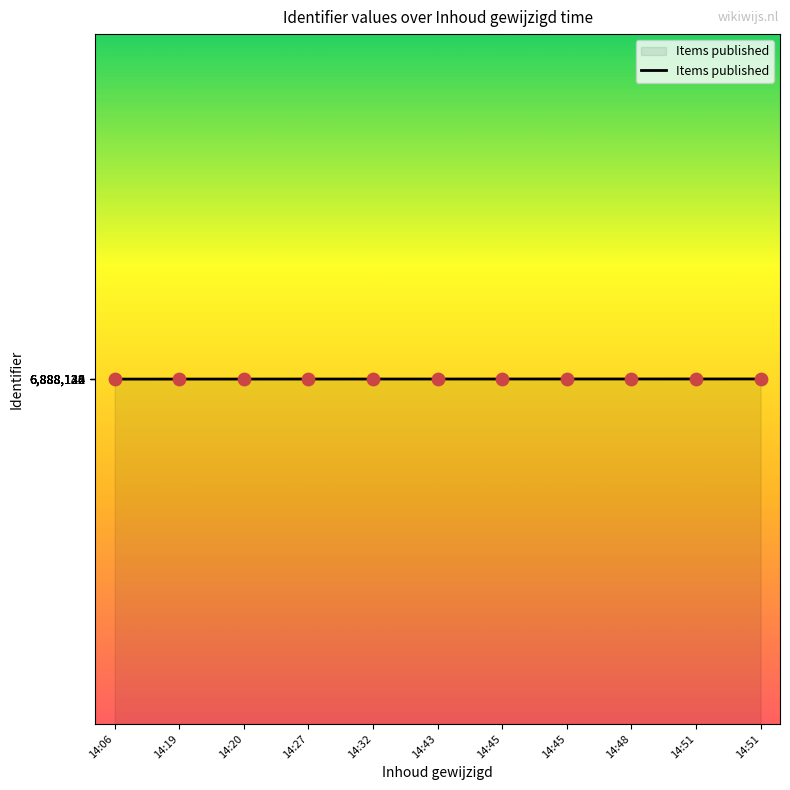

Approximately how many times larger is the value at 14:20 compared to 14:45?

1.0